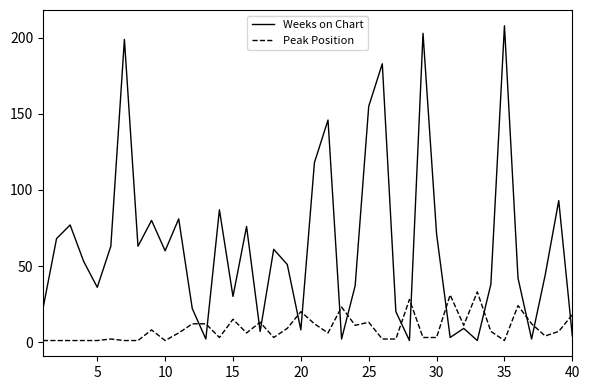

What is the minimum value shown in the chart?

1